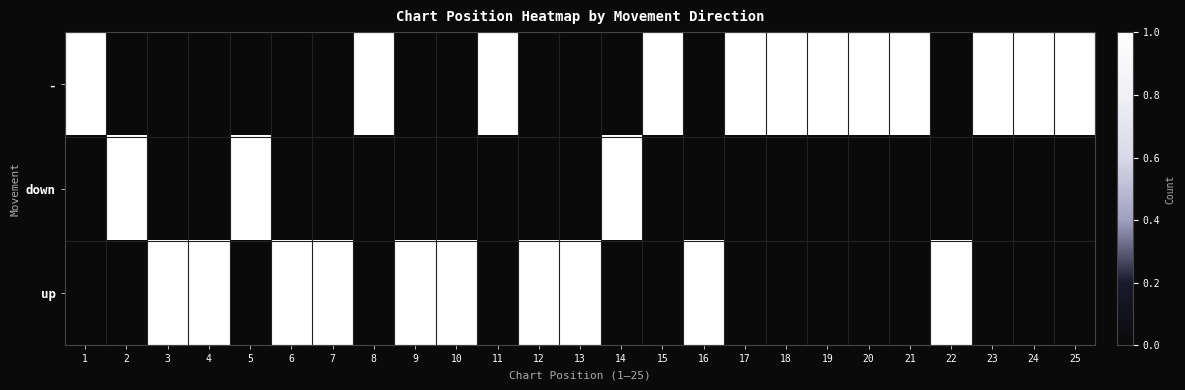

Which series has the largest total across all categories?

-